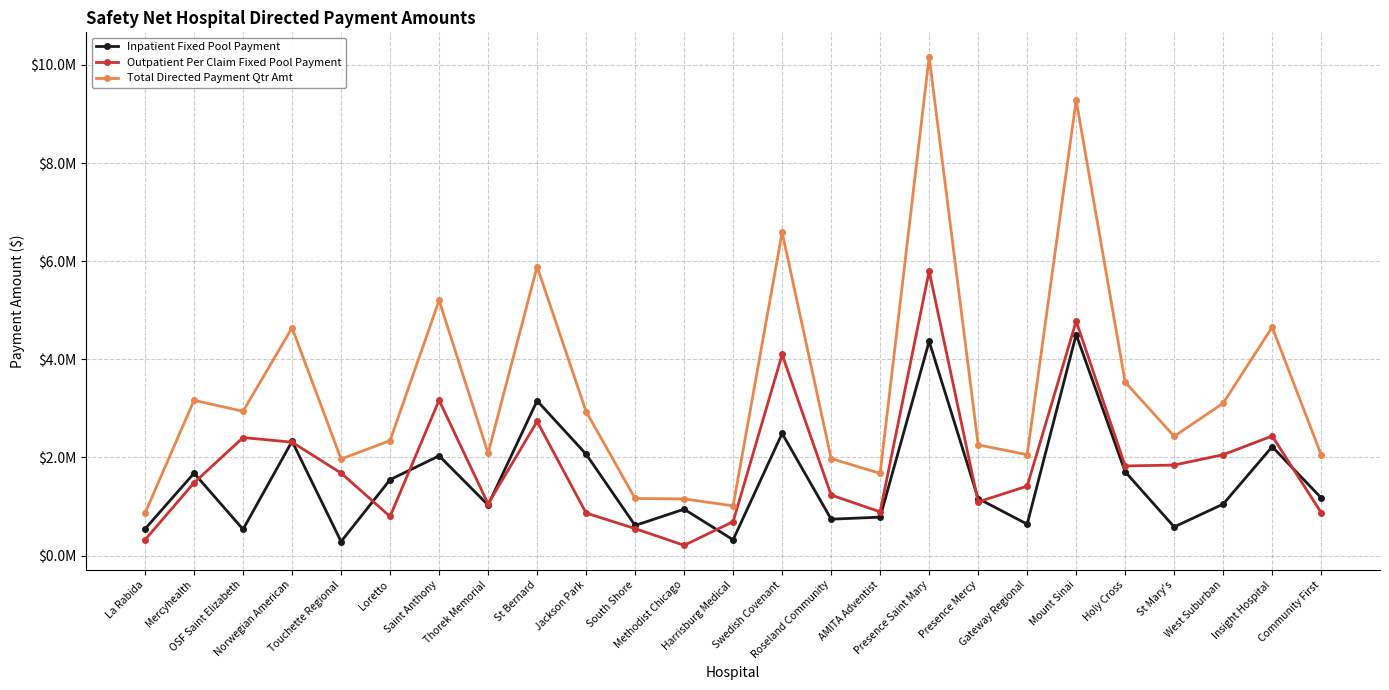

What is the label of the 1st point from the right?

Community First